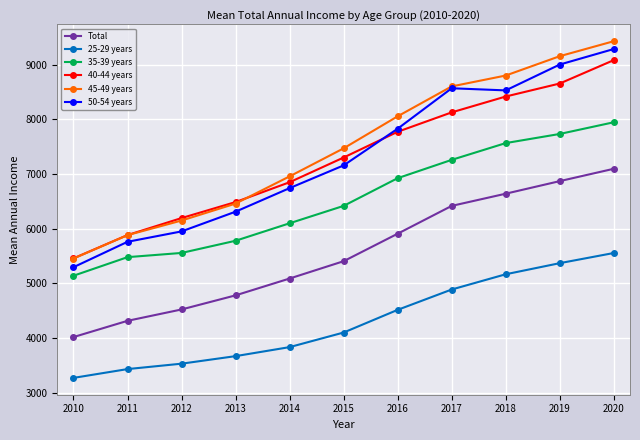

Is the value of 45-49 years at 2010 greater than the value of 35-39 years at 2013?

No